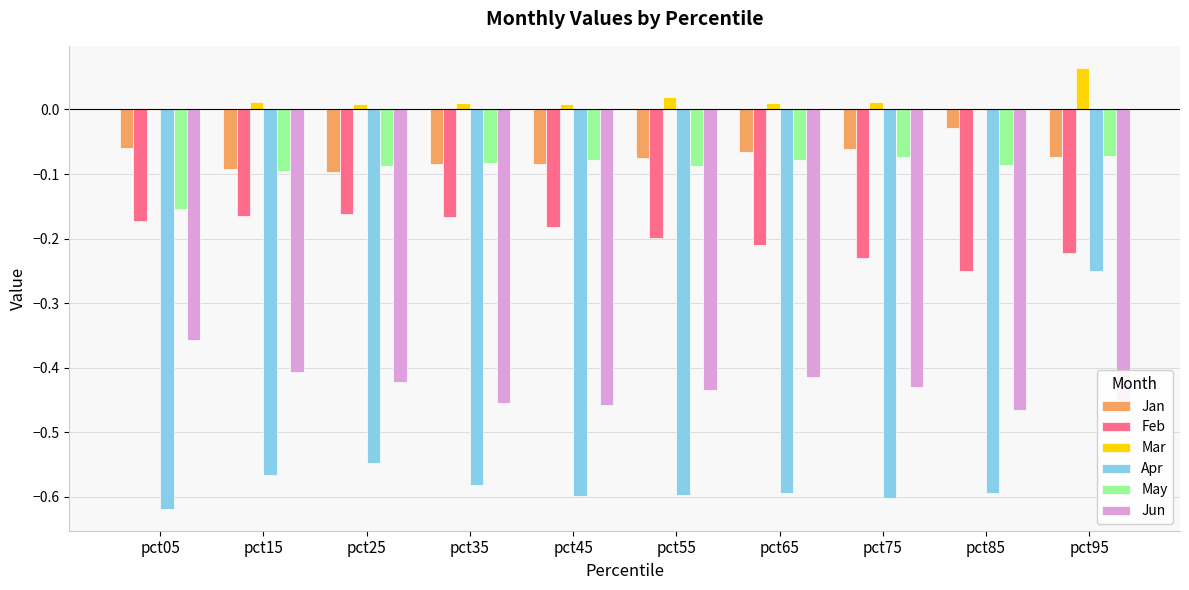

Which series changed the most between pct25 and pct65?

Feb